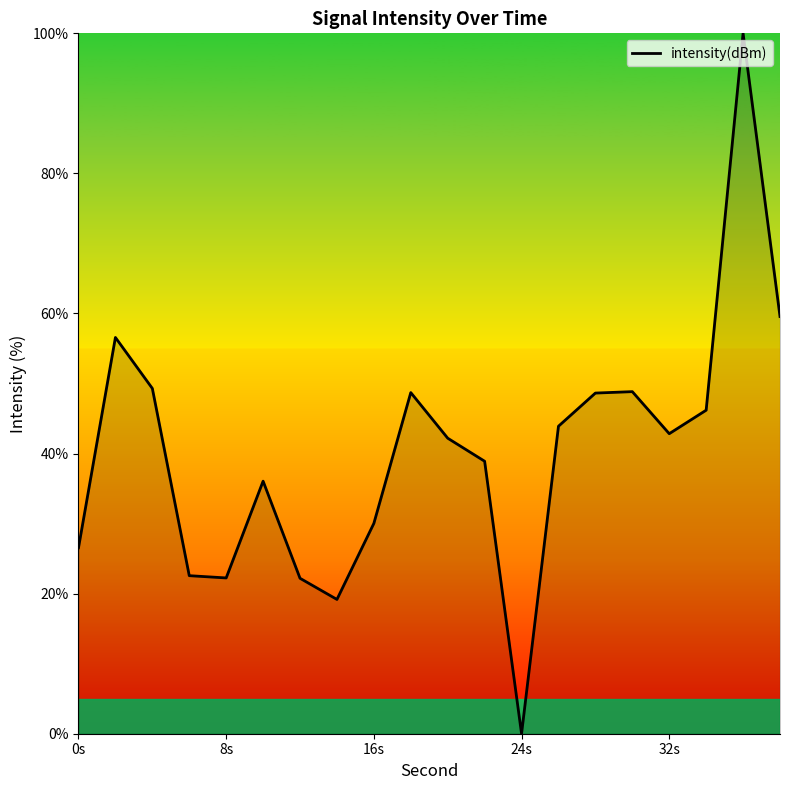

What is the greatest value displayed?

100.0